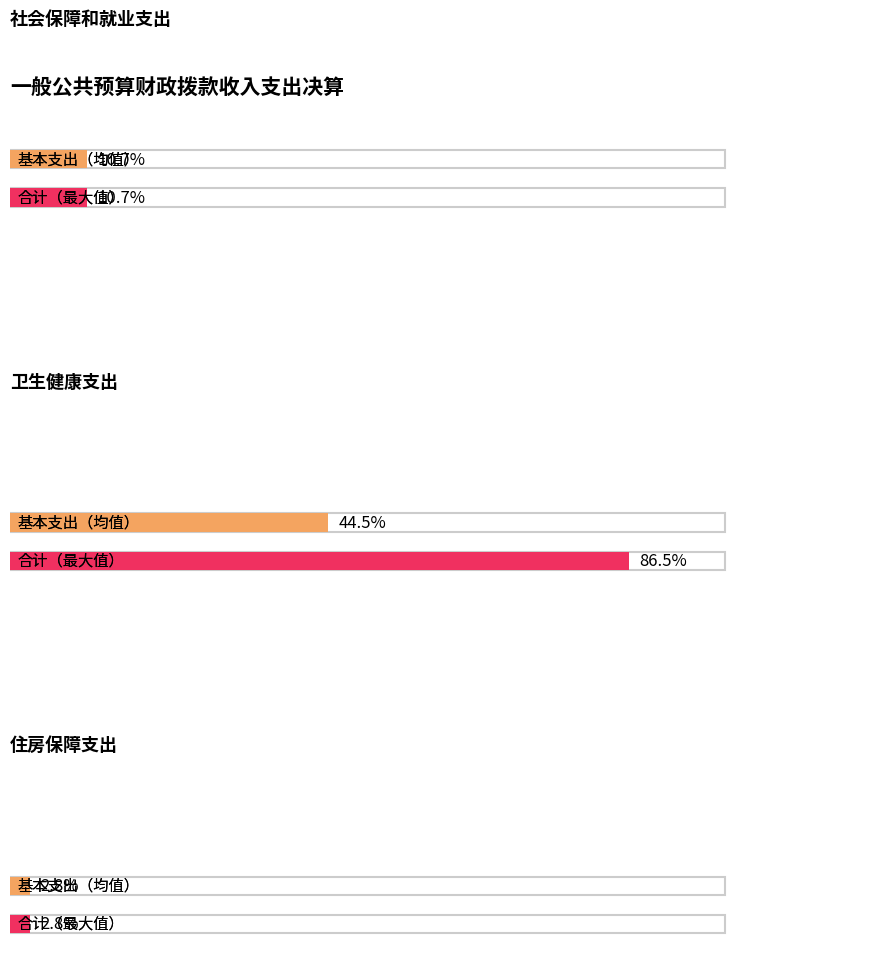

How many groups of bars are there?

3